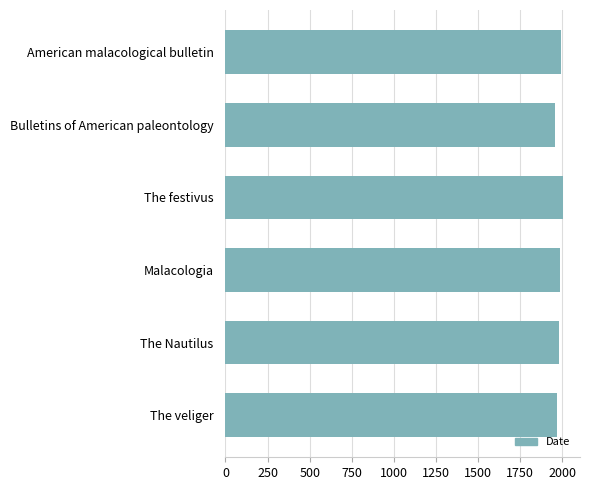

How many values are between 1968 and 1993?

4